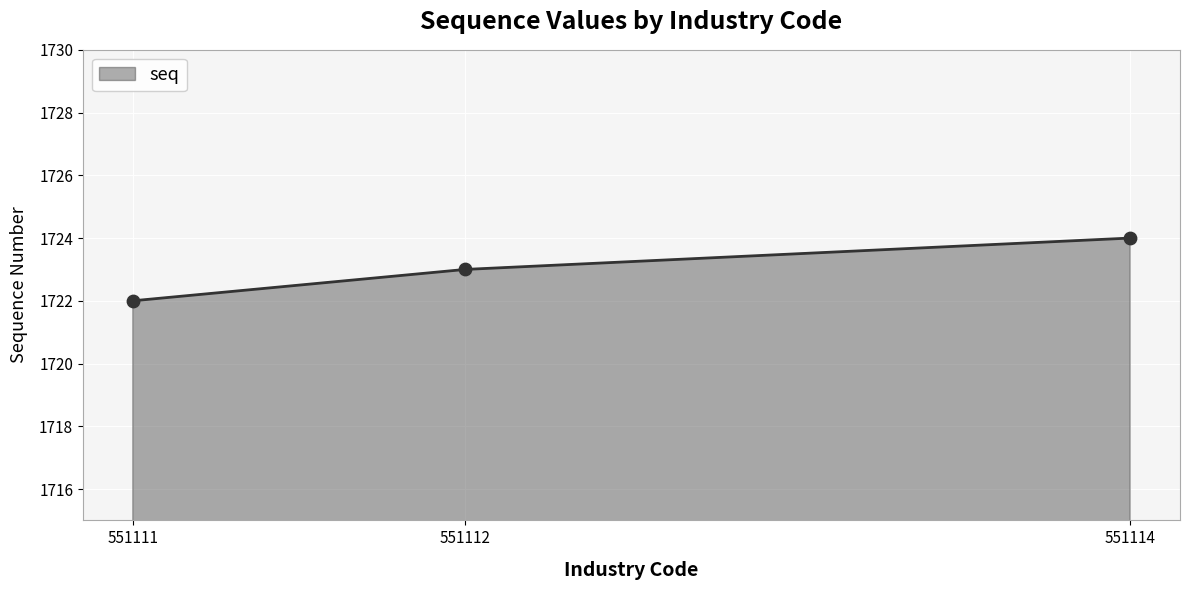

What is the change in value from 551111 to 551114?

+2